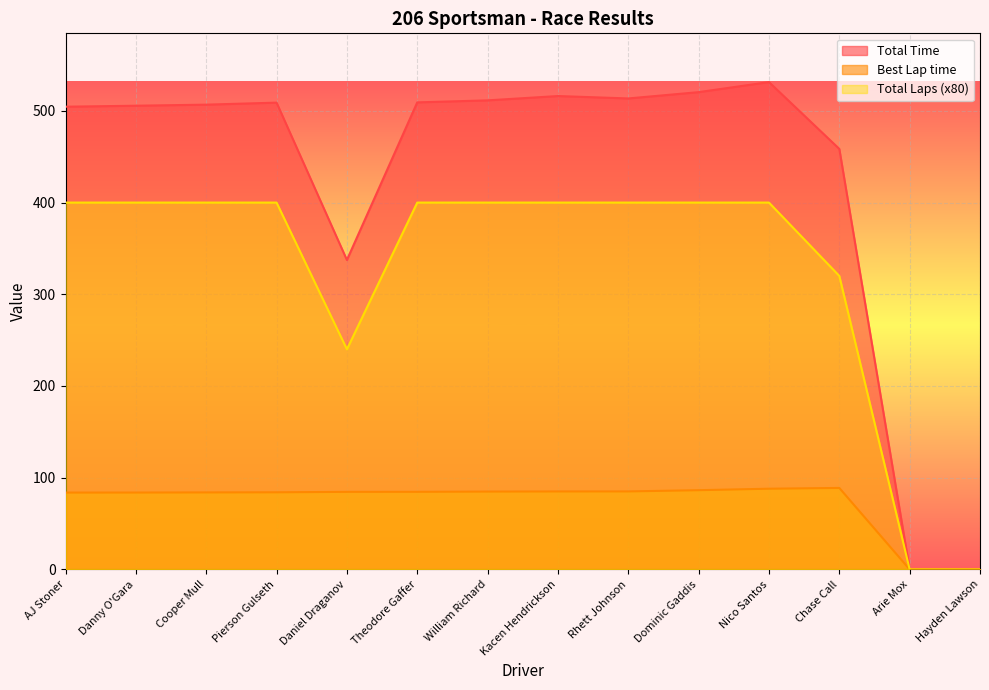

True or false: Total Laps has a value of 0.0 at Hayden Lawson.

True